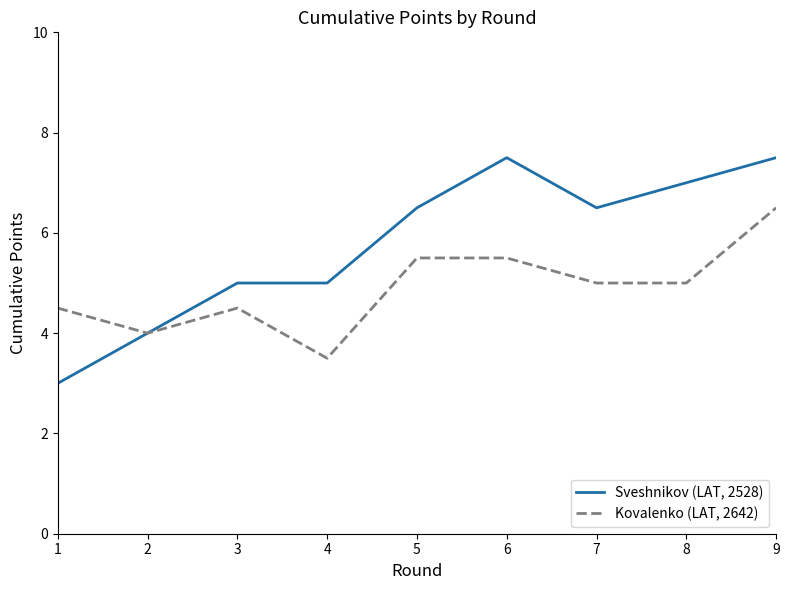

The Kovalenko (LAT, 2642) series shows 3.5 at 4. True or false?

True